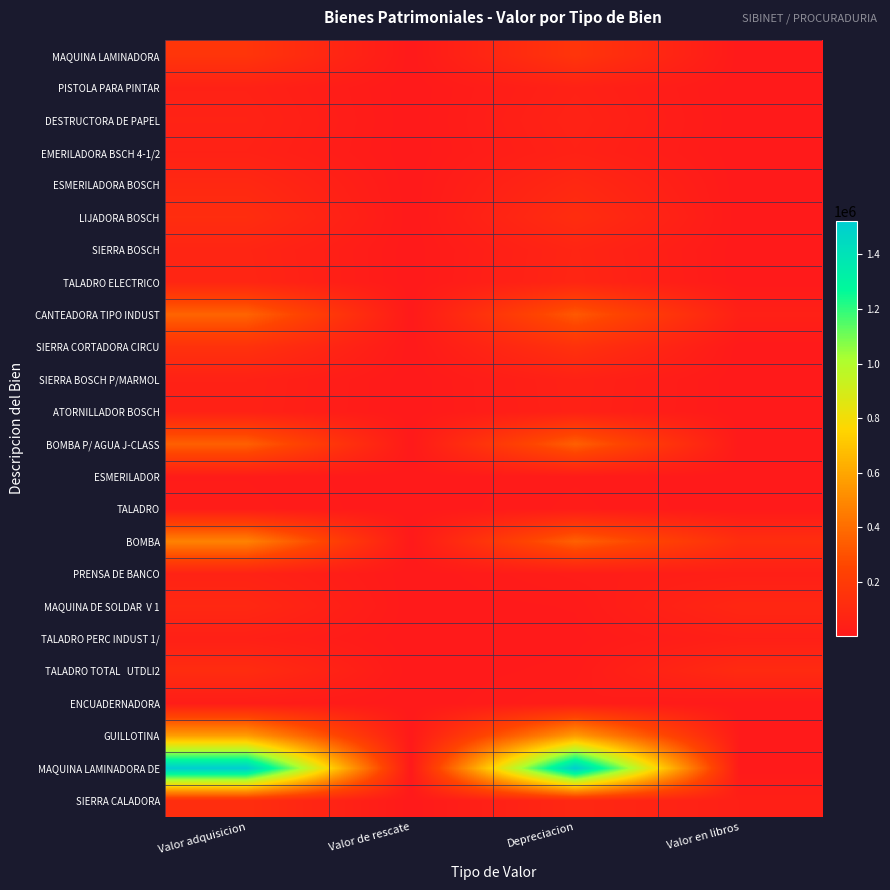

What is the difference between the highest and lowest values at Valor en libros?

119352